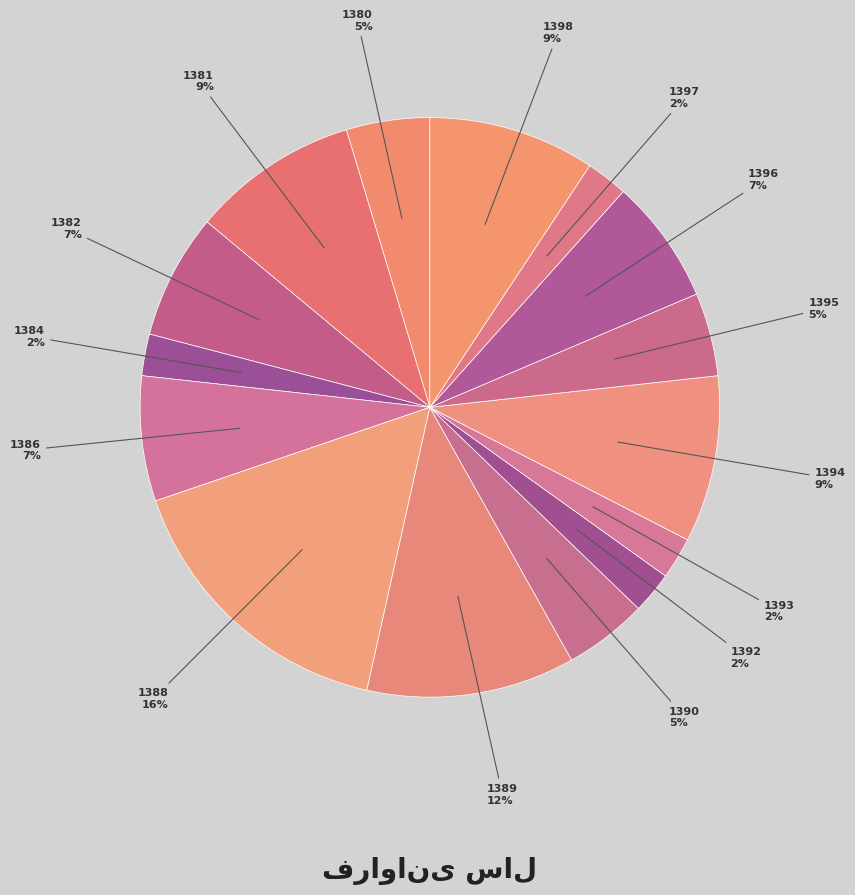

To the nearest percent, what is the average slice percentage?

7%